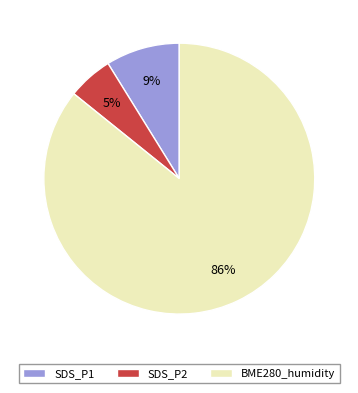

The BME280_humidity slice represents 96% of the pie. True or false?

False